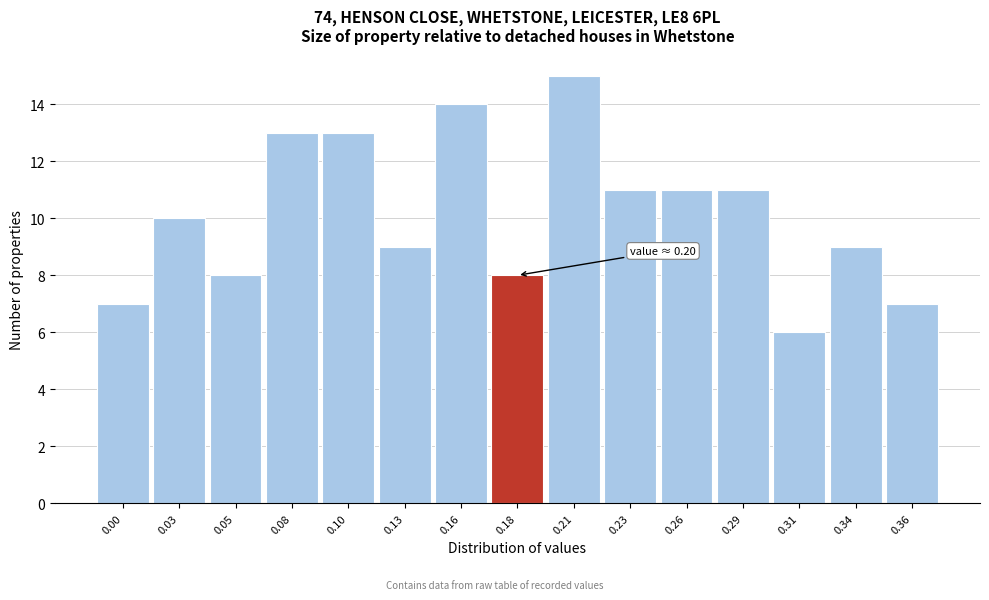

Reading right to left, what are all the values shown in this chart?

7	9	6	11	11	11	15	8	14	9	13	13	8	10	7